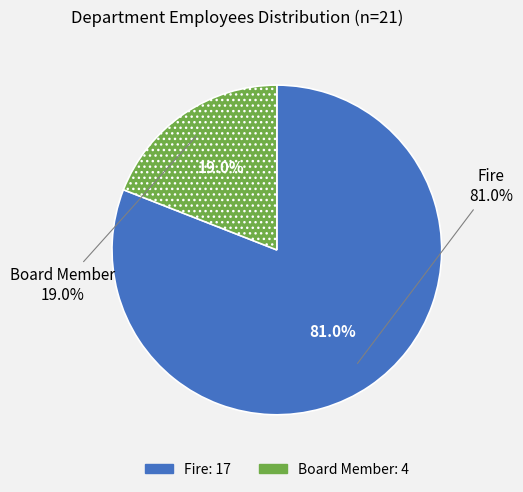

Combined, do Board Member and Fire account for over 50%?

Yes